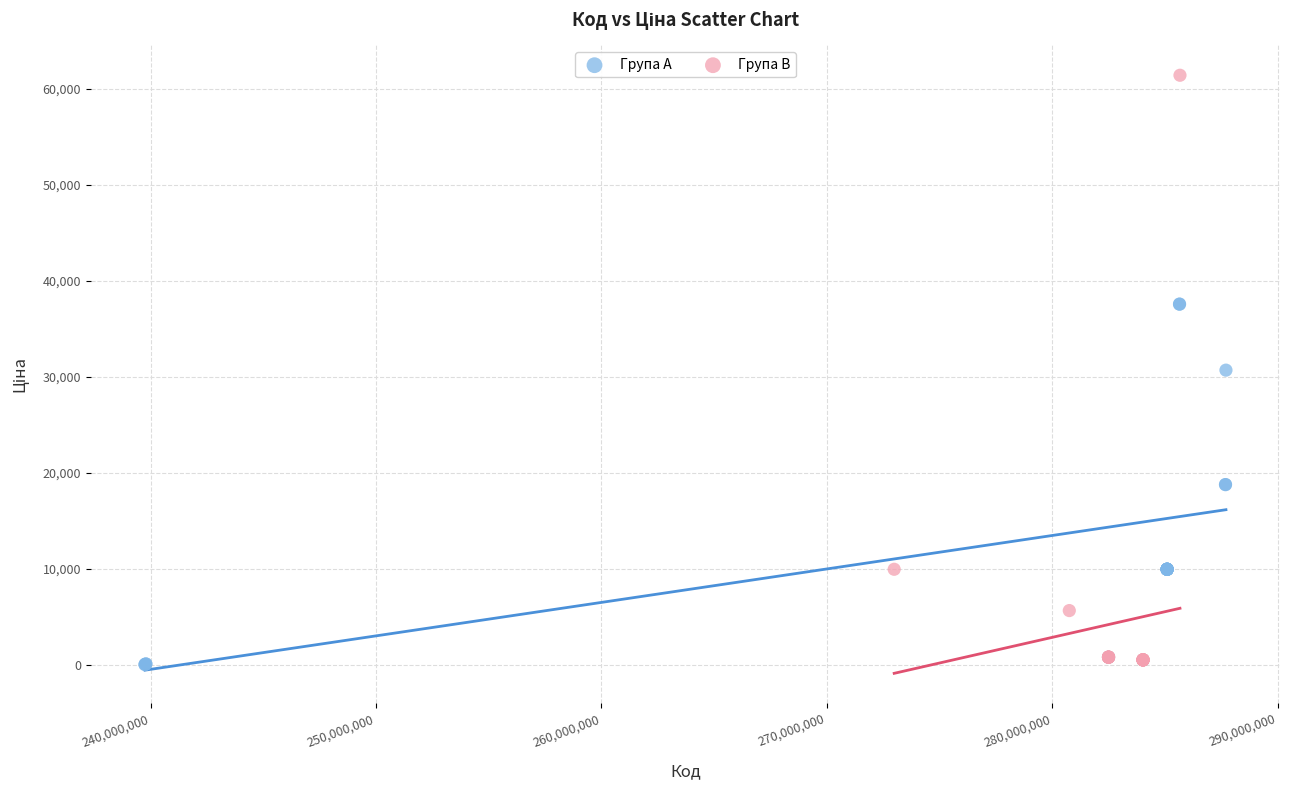

What are all the series names shown in the legend?

Група A, Група B